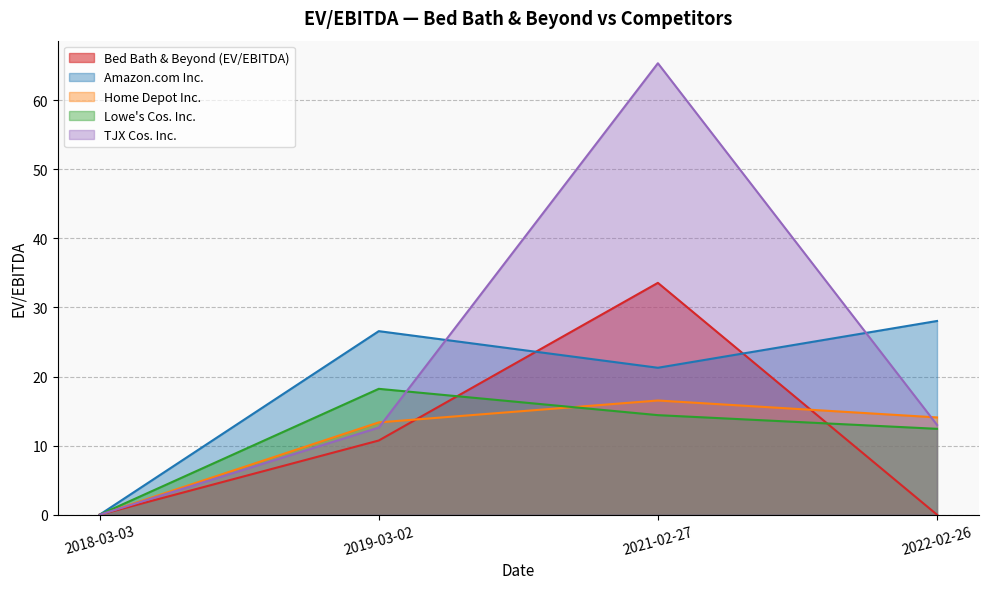

Reading left to right, what are all the values shown in this chart?

Bed Bath & Beyond (EV/EBITDA): 2018-03-03=0.0	2019-03-02=10.7	2021-02-27=33.6	2022-02-26=0.0
Amazon.com Inc.: 2018-03-03=0.0	2019-03-02=26.6	2021-02-27=21.3	2022-02-26=28.0
Home Depot Inc.: 2018-03-03=0.0	2019-03-02=13.4	2021-02-27=16.5	2022-02-26=14.1
Lowe's Cos. Inc.: 2018-03-03=0.0	2019-03-02=18.2	2021-02-27=14.4	2022-02-26=12.4
TJX Cos. Inc.: 2018-03-03=0.0	2019-03-02=12.6	2021-02-27=65.3	2022-02-26=13.0